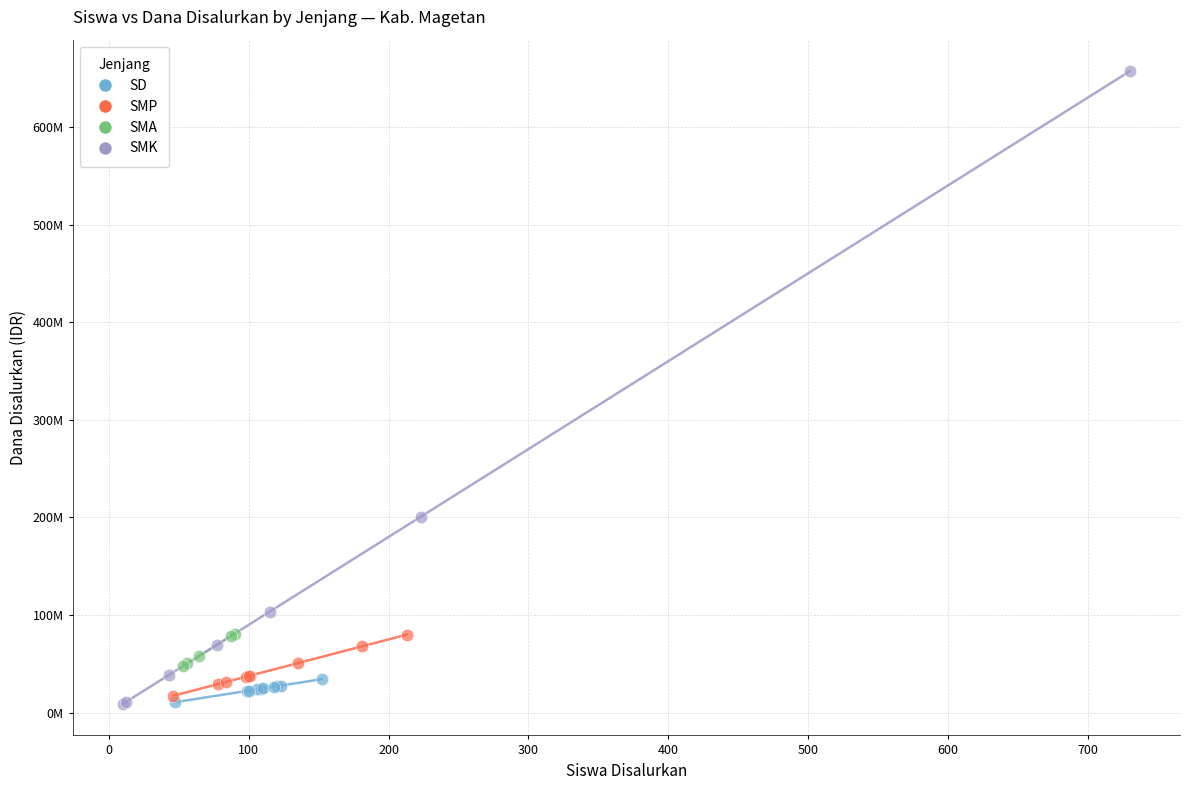

Which series contains the highest Y value?

SMK